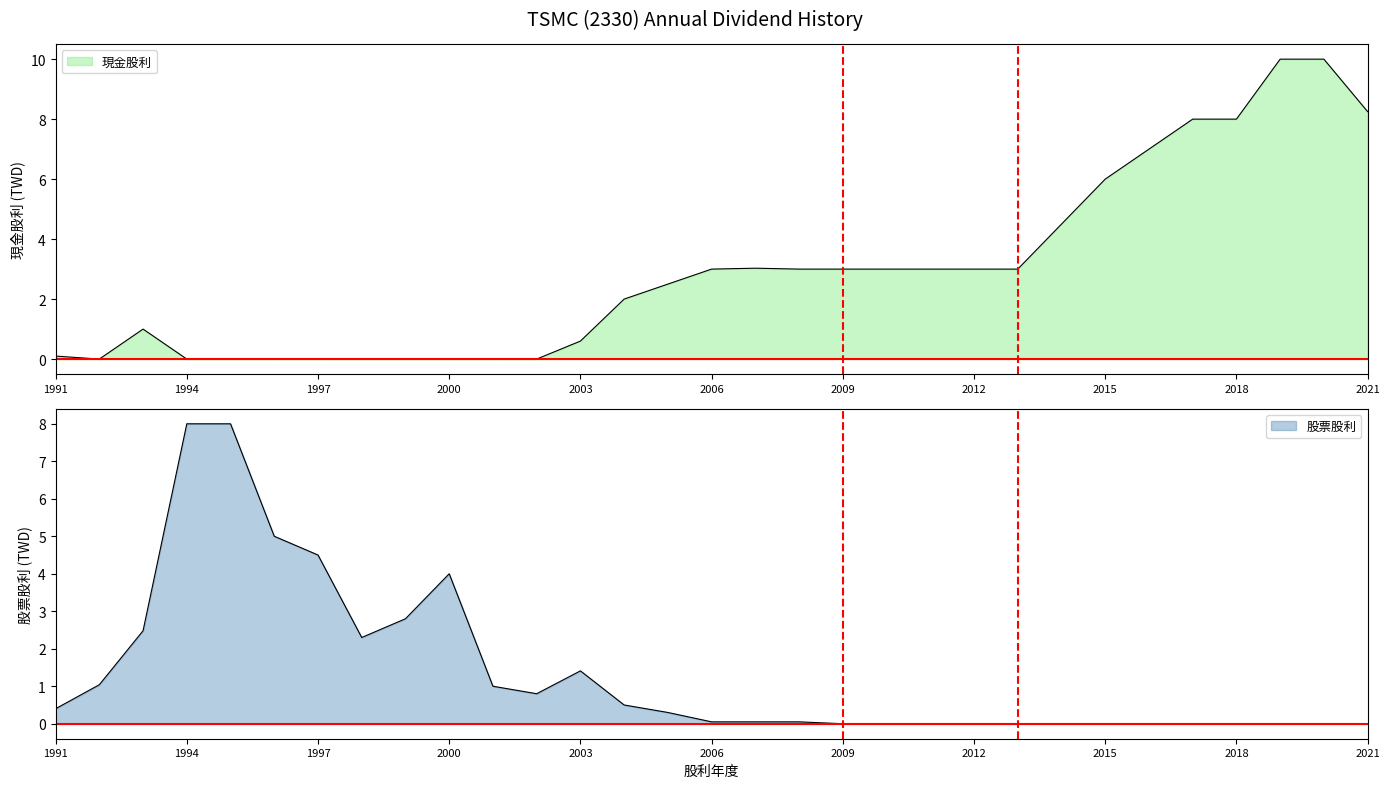

After their last crossing, which series has the higher values: 股票股利 or 現金股利?

現金股利